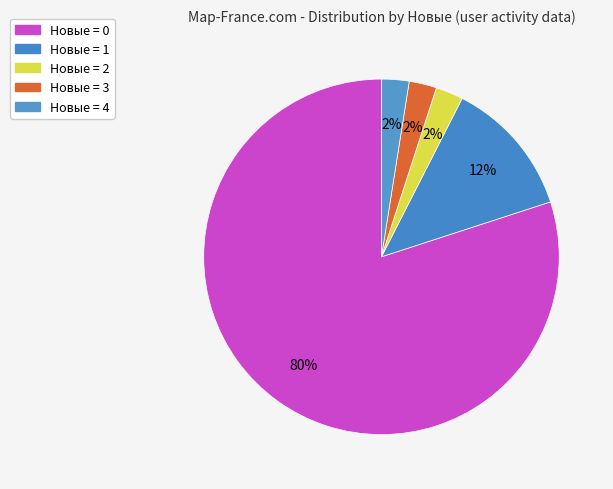

How many segments does this pie chart have?

5